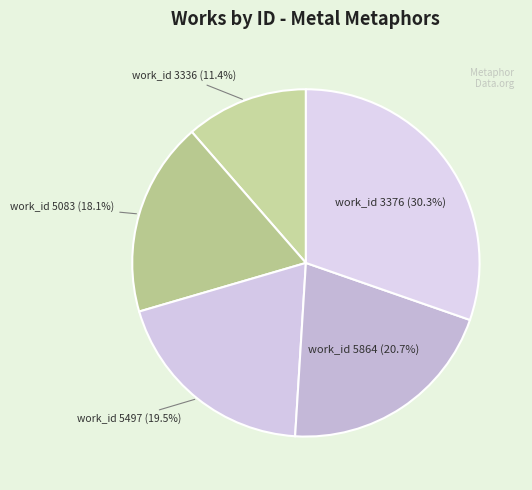

Between work_id 3336 and work_id 5083, which is larger?

work_id 5083